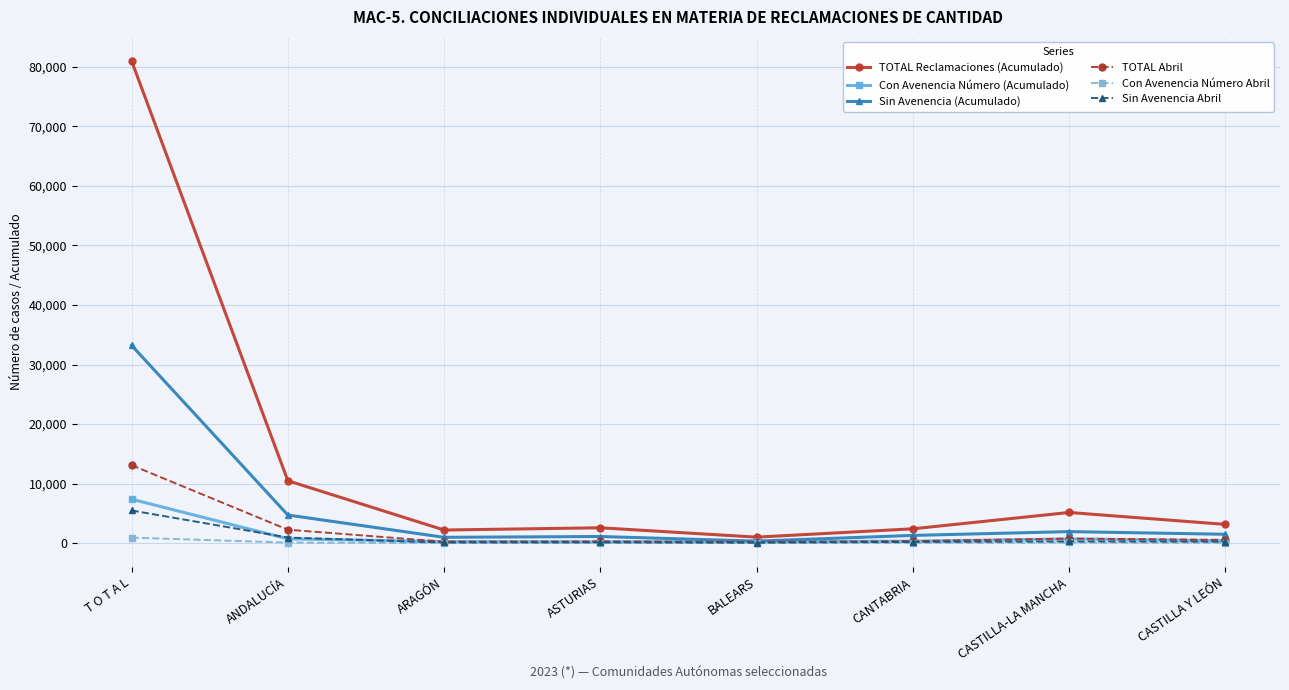

What is the label of the 4th point from the right?

BALEARS